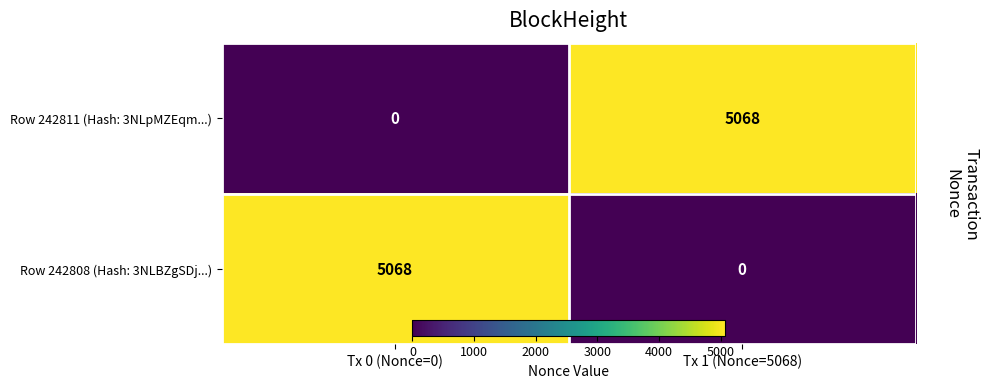

What is the sum of all Row 242811 (Hash: 3NLpMZEqm...) values?

5068